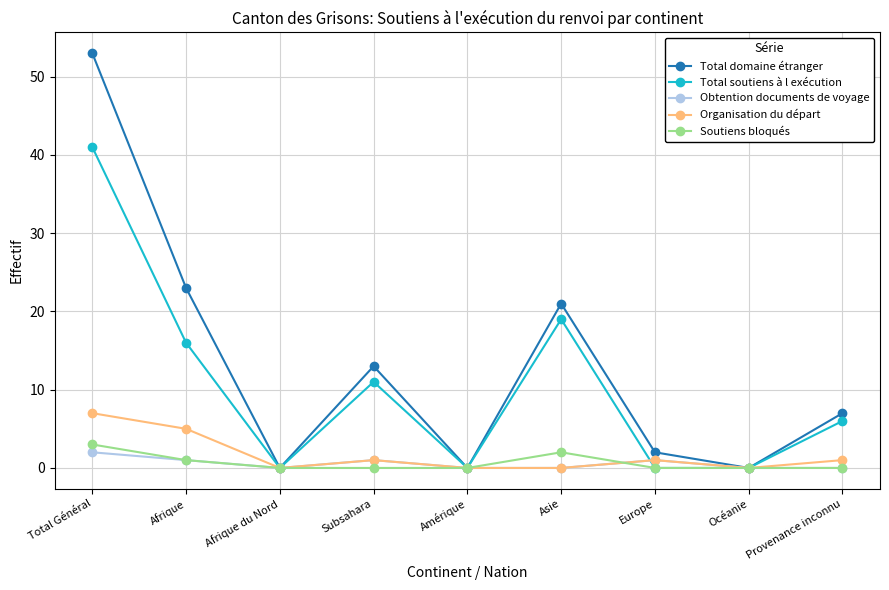

At which label does Total soutiens à l exécution reach its peak?

Total Général